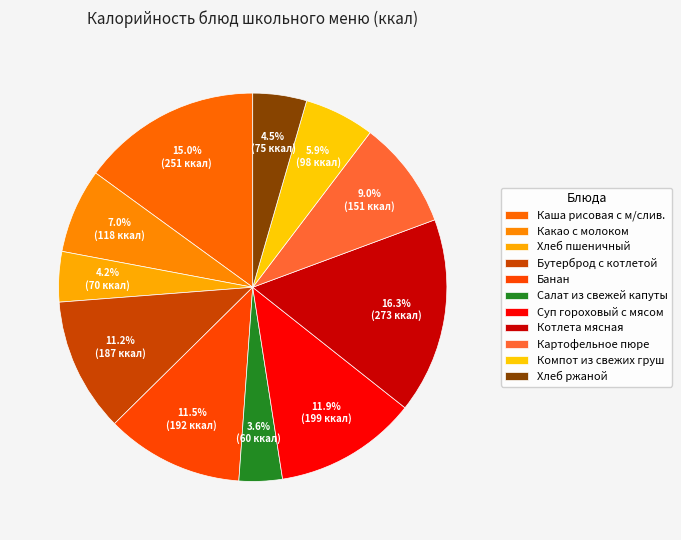

The Картофельное пюре slice represents 17% of the pie. True or false?

False